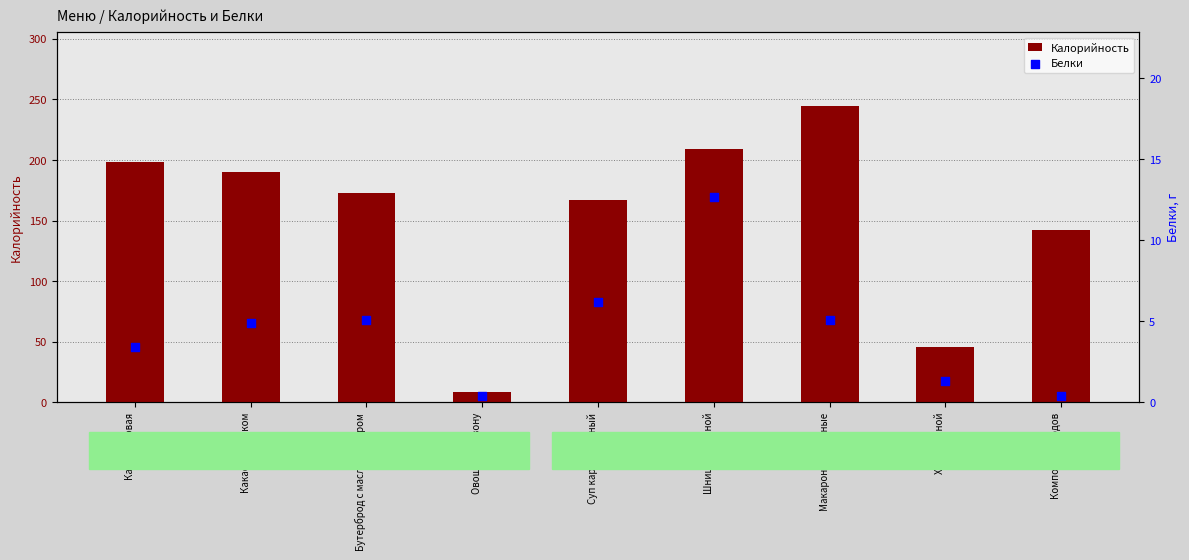

Which series has the largest total across all categories?

Калорийность